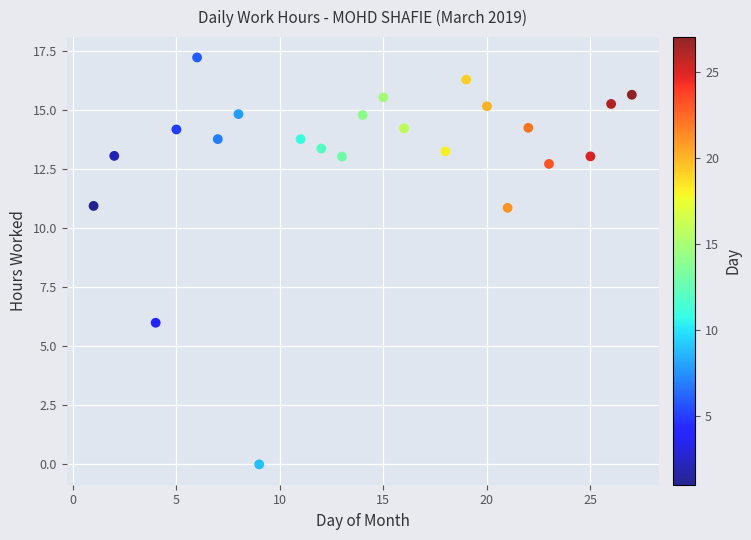

What is the range of Y values (max minus min)?

17.2